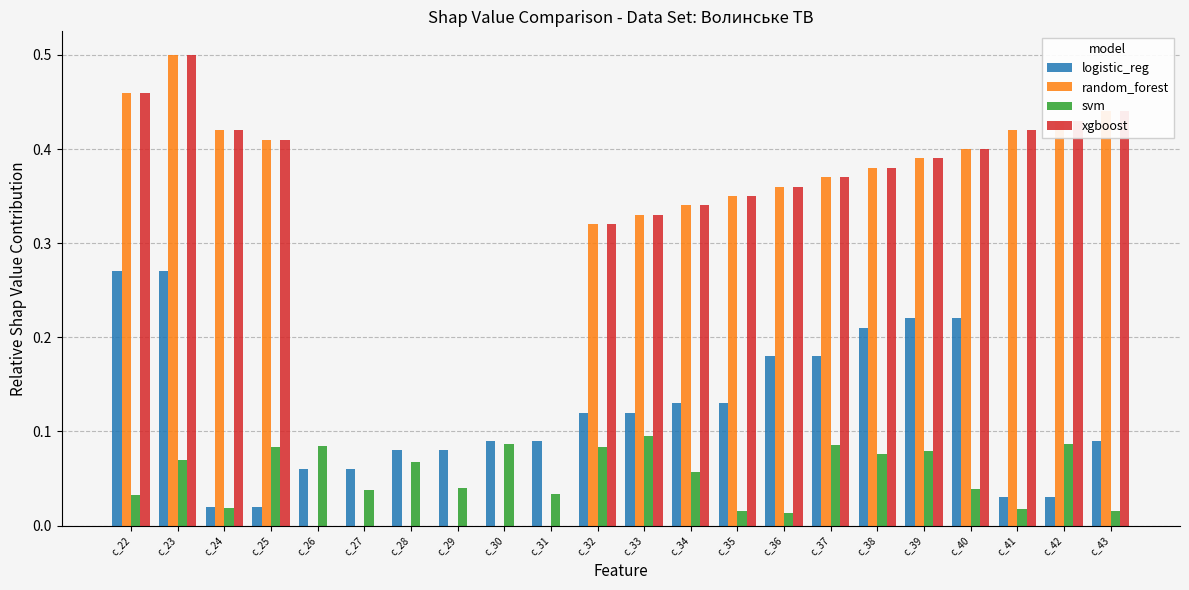

Is the value of logistic_reg at c_41 greater than the value of random_forest at c_28?

Yes